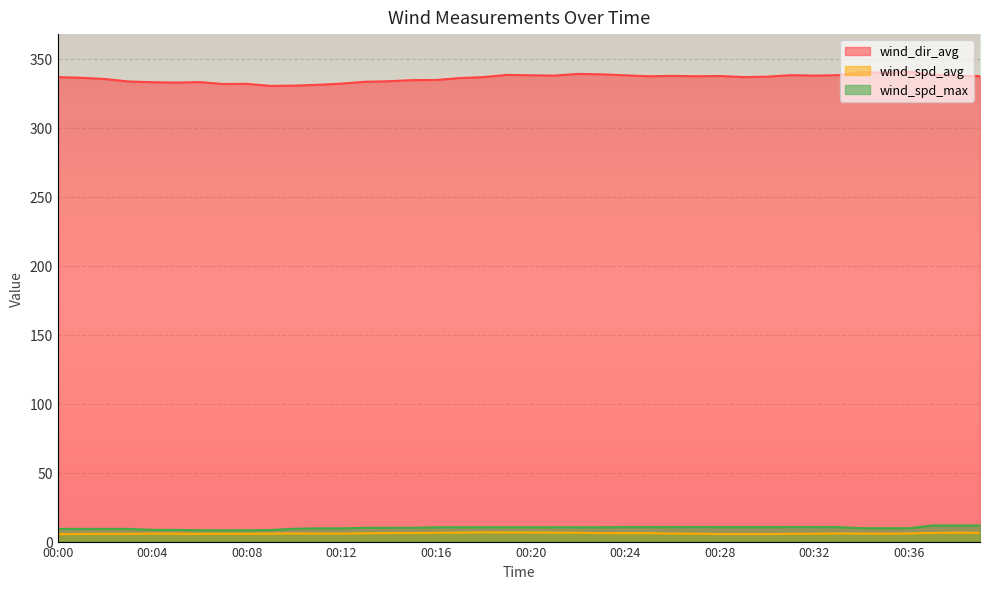

What is the value of the wind_dir_avg point at the 25th from the left?

338.1